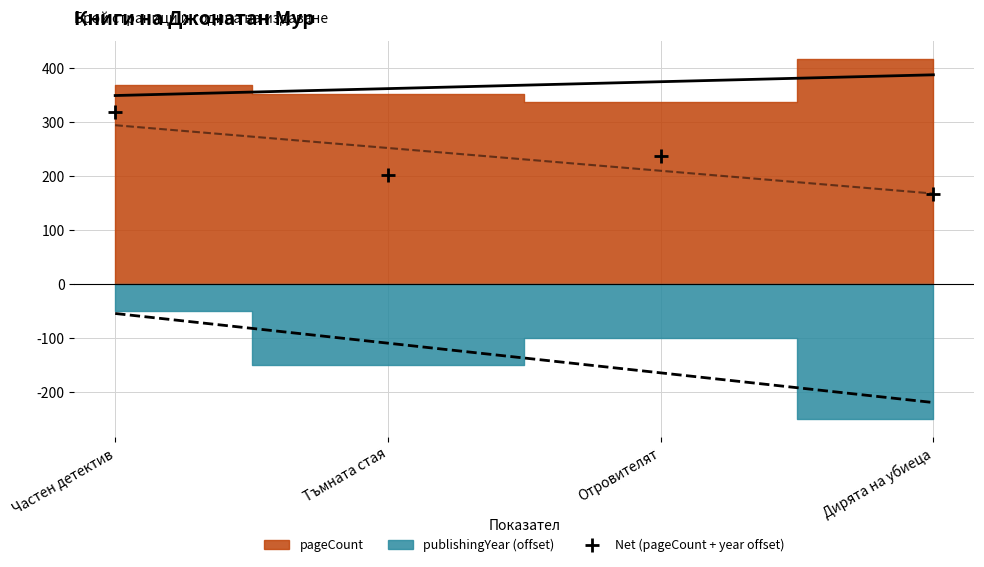

True or false: the data shows 265 at Тъмната стая.

False